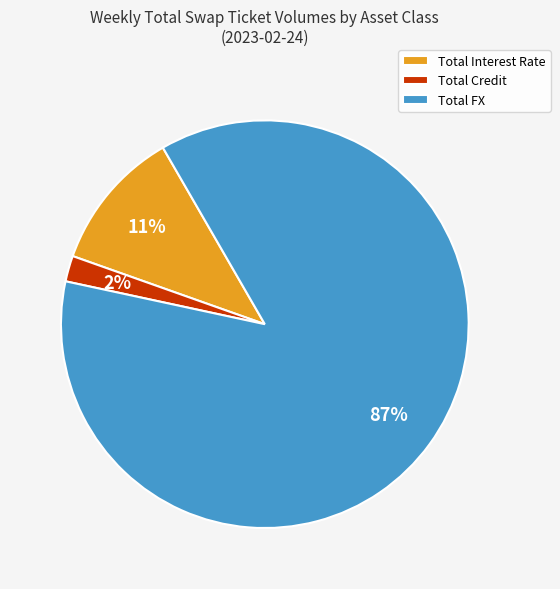

How many segments does this pie chart have?

3